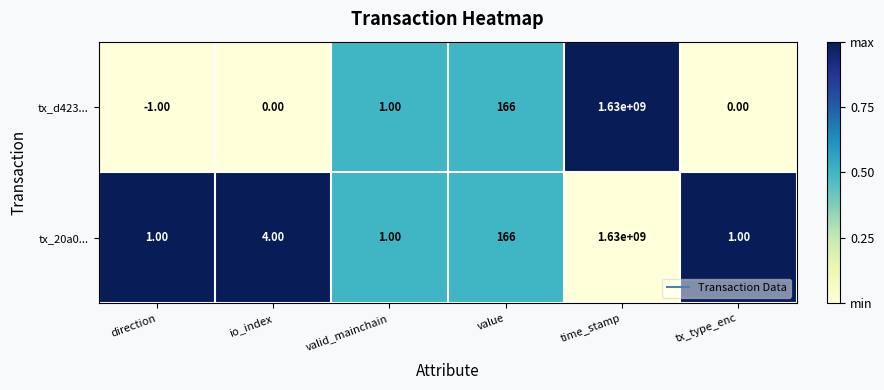

Which series changed the most between io_index and valid_mainchain?

tx_20a0...